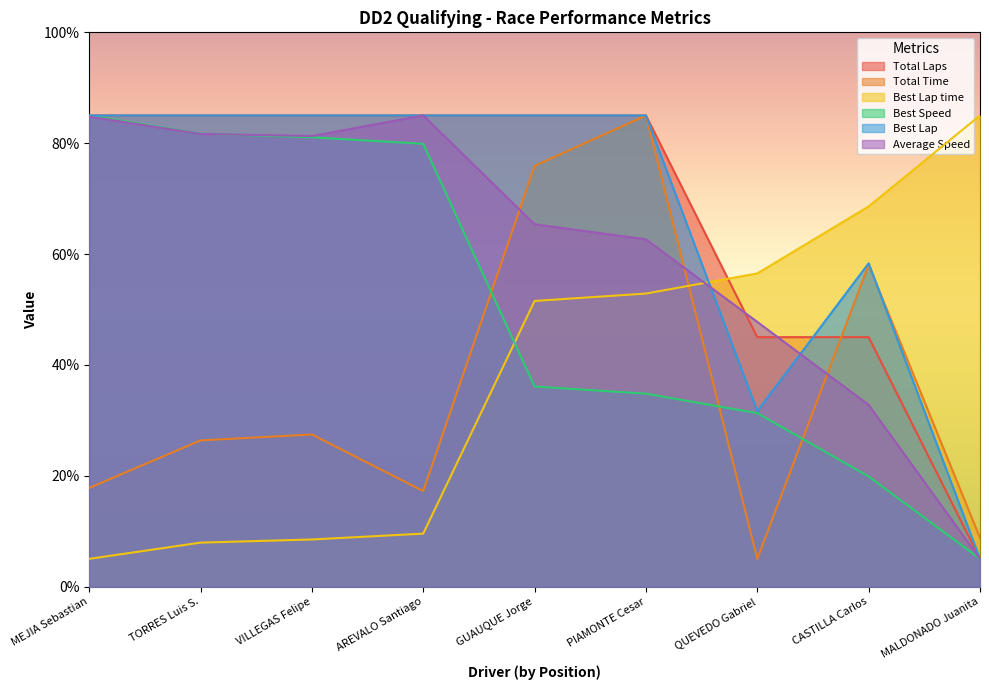

Reading left to right, transcribe all the data shown in this chart.

Total Laps: 85.0	85.0	85.0	85.0	85.0	85.0	45.0	45.0	5.0
Total Time: 17.8	26.4	27.4	17.2	75.9	85.0	5.0	58.1	8.8
Best Lap time: 5.0	7.9	8.5	9.6	51.5	52.9	56.5	68.6	85.0
Best Speed: 85.0	81.7	81.1	79.9	36.1	34.8	31.3	19.9	5.0
Best Lap: 85.0	85.0	85.0	85.0	85.0	85.0	31.7	58.3	5.0
Average Speed: 84.8	81.7	81.3	85.0	65.4	62.7	47.8	32.8	5.0